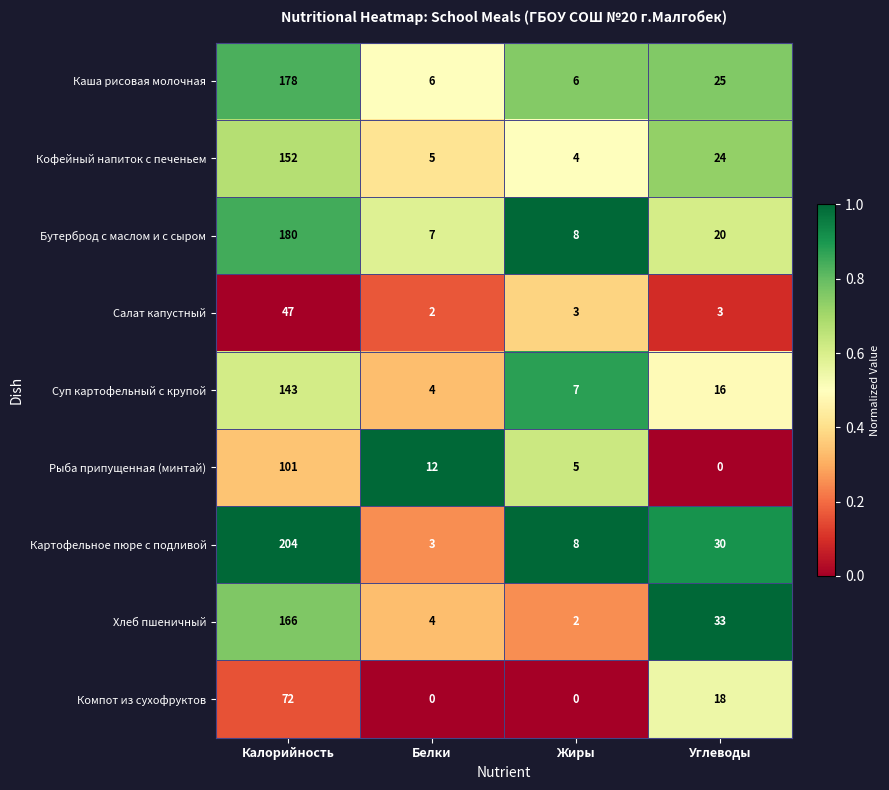

The value of Салат капустный at Жиры is 5. True or false?

False